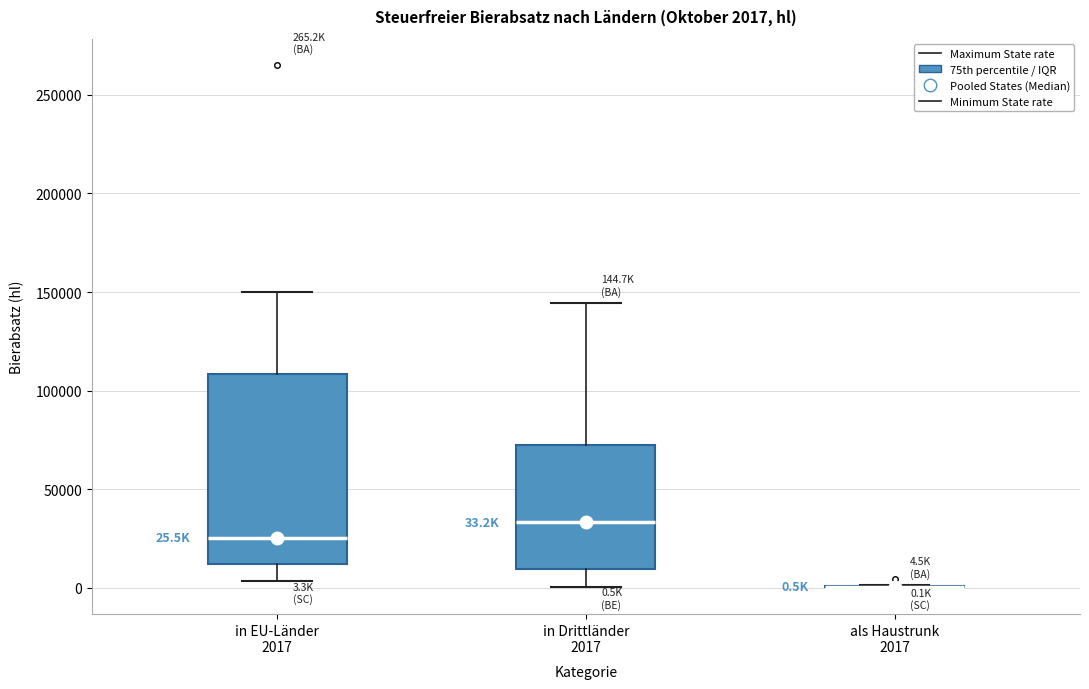

Comparing the boxes themselves (not the whiskers), which one is the tallest?

in EU-Länder 2017